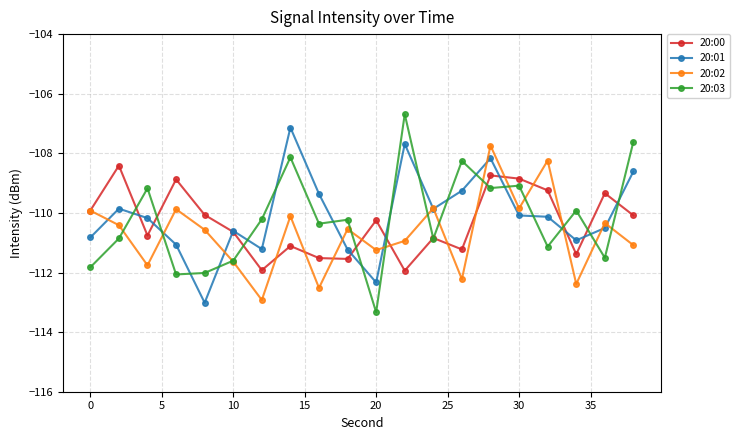

Which series has the widest spread of values?

20:03